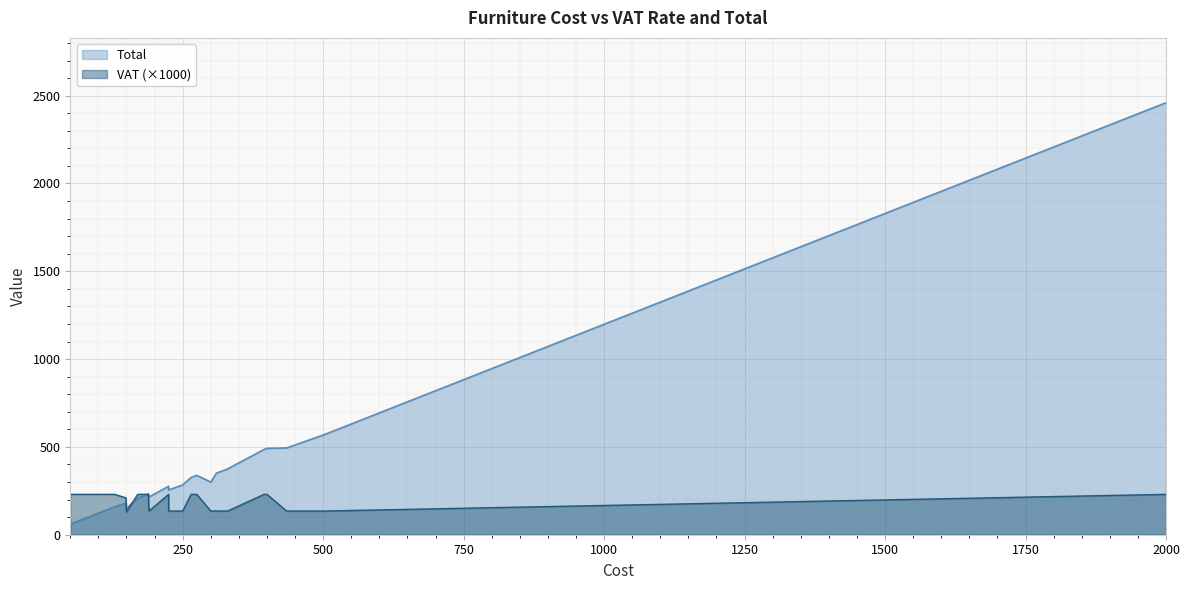

True or false: Total and VAT cross at least once.

False